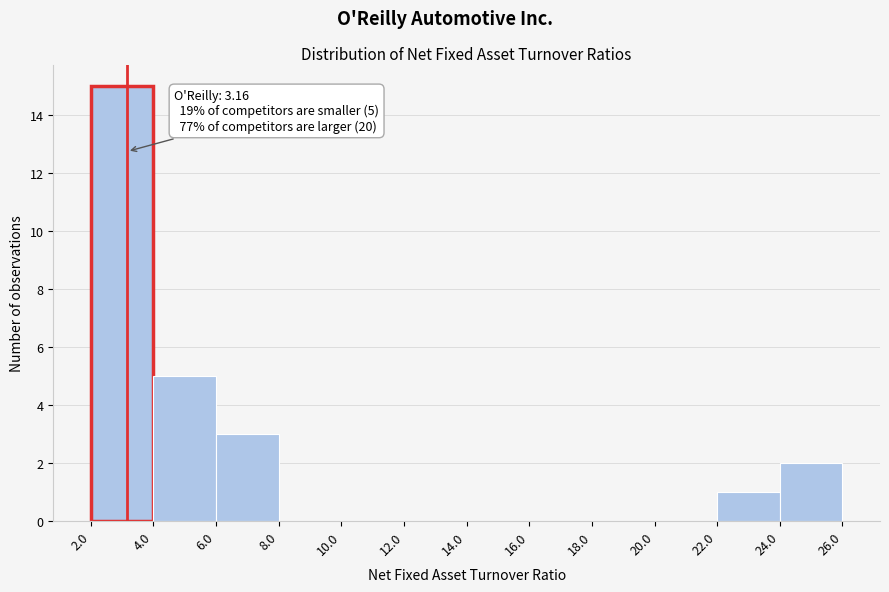

Which range on the x-axis has the tallest bar?

2.0 to 4.0